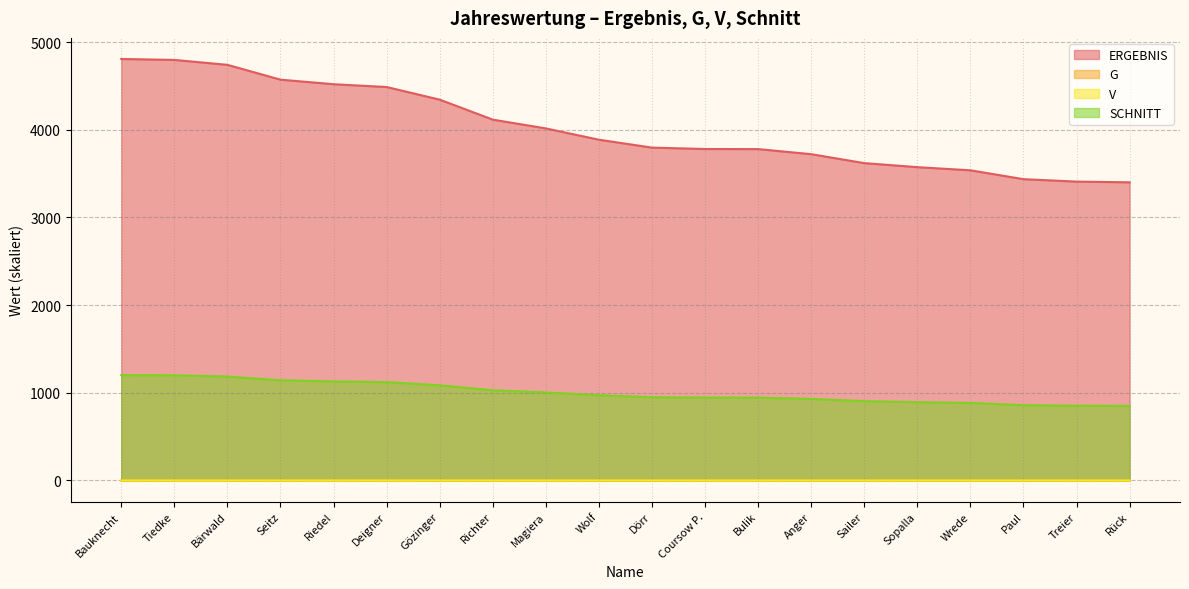

Is it true that V equals 0.0 at Gözinger?

False